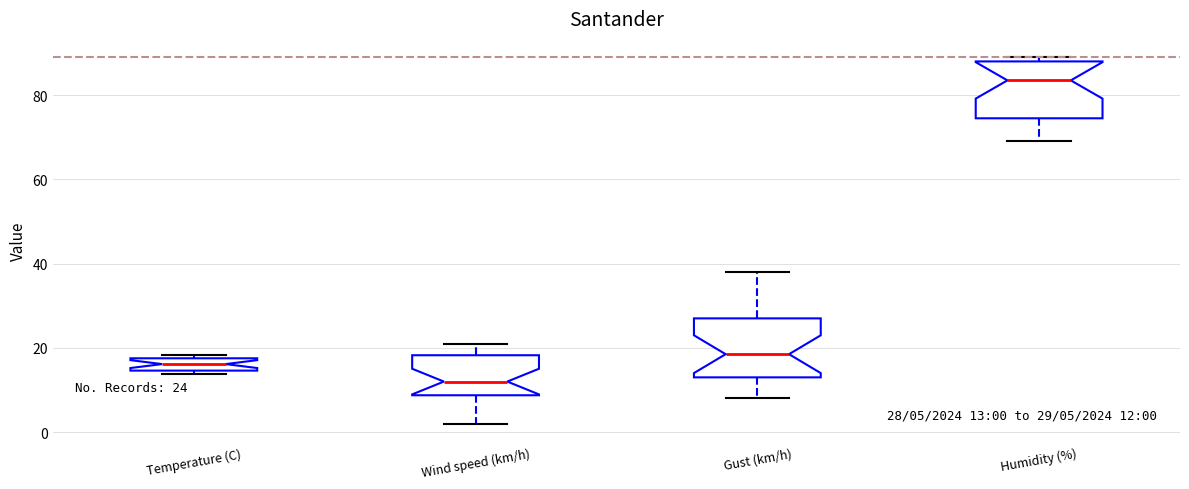

Which box's median line is the lowest?

Wind speed (km/h)